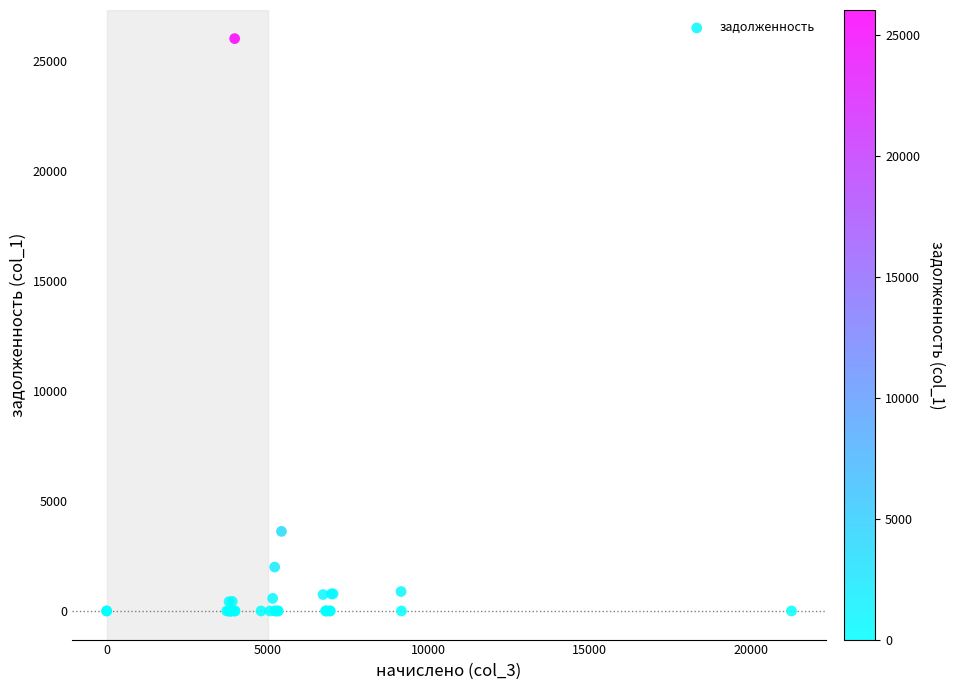

What Y value in the scatter plot is closest to 13006?

3618.4